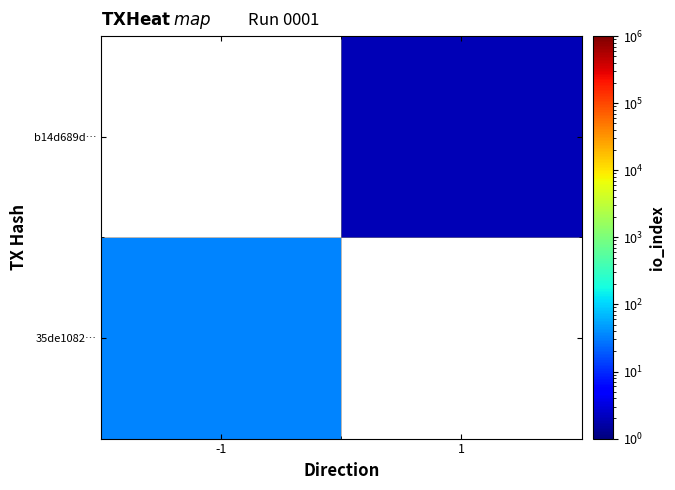

Is the value of 35de1082… at -1 greater than the value of b14d689d… at 1?

Yes